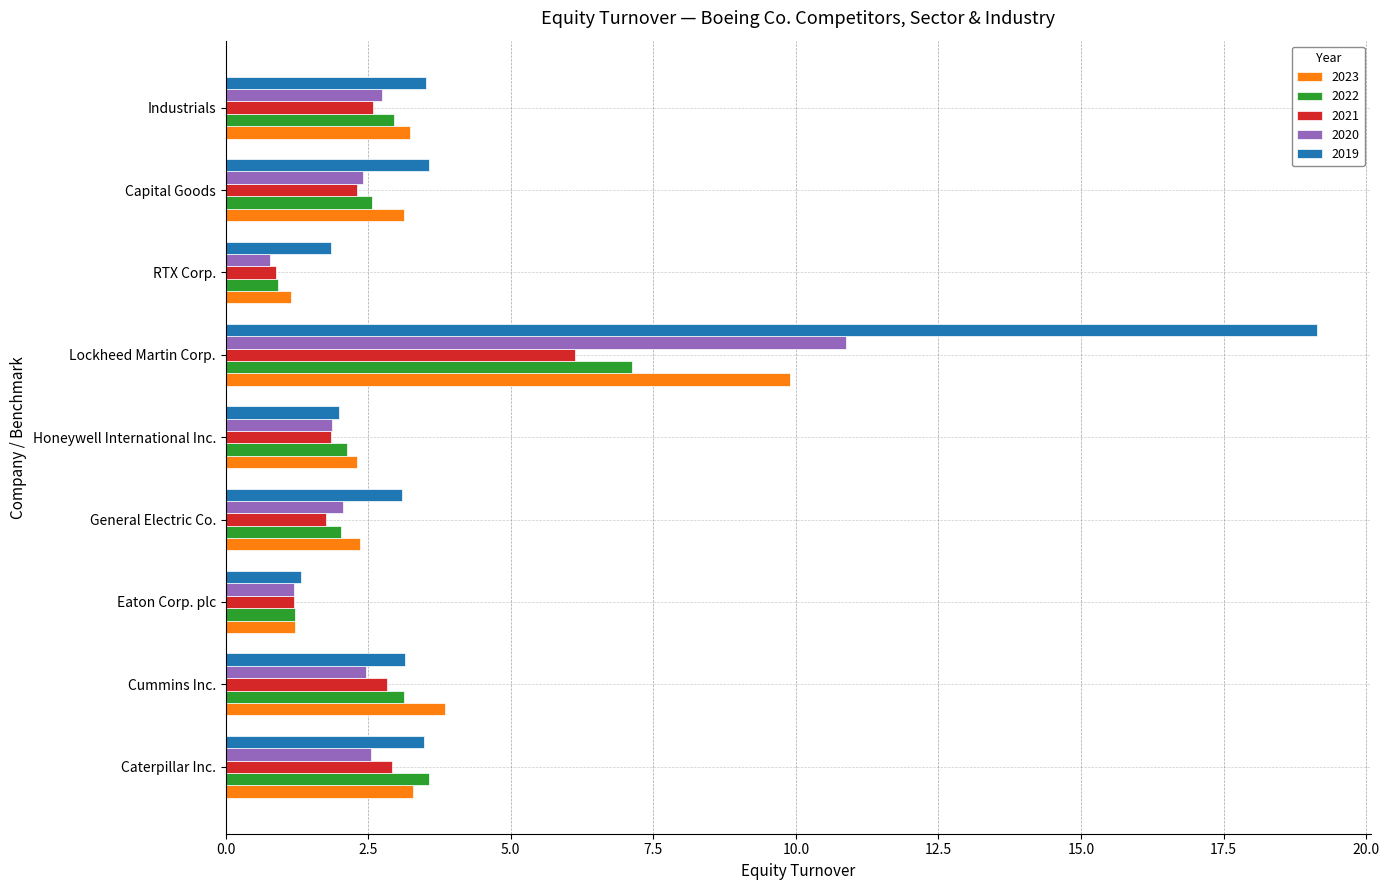

What are all the series names shown in the legend?

2023, 2022, 2021, 2020, 2019